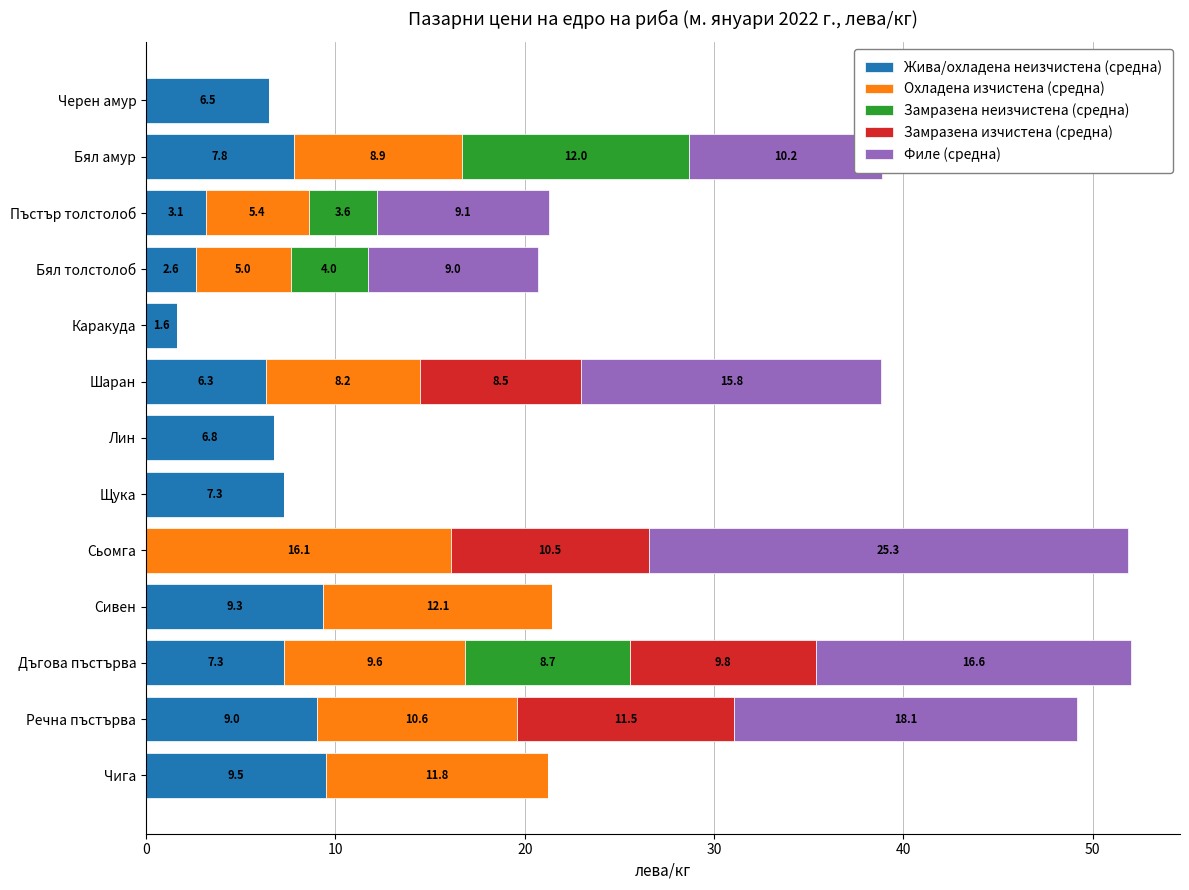

What is the maximum value for Жива/охладена неизчистена (средна)?

9.5